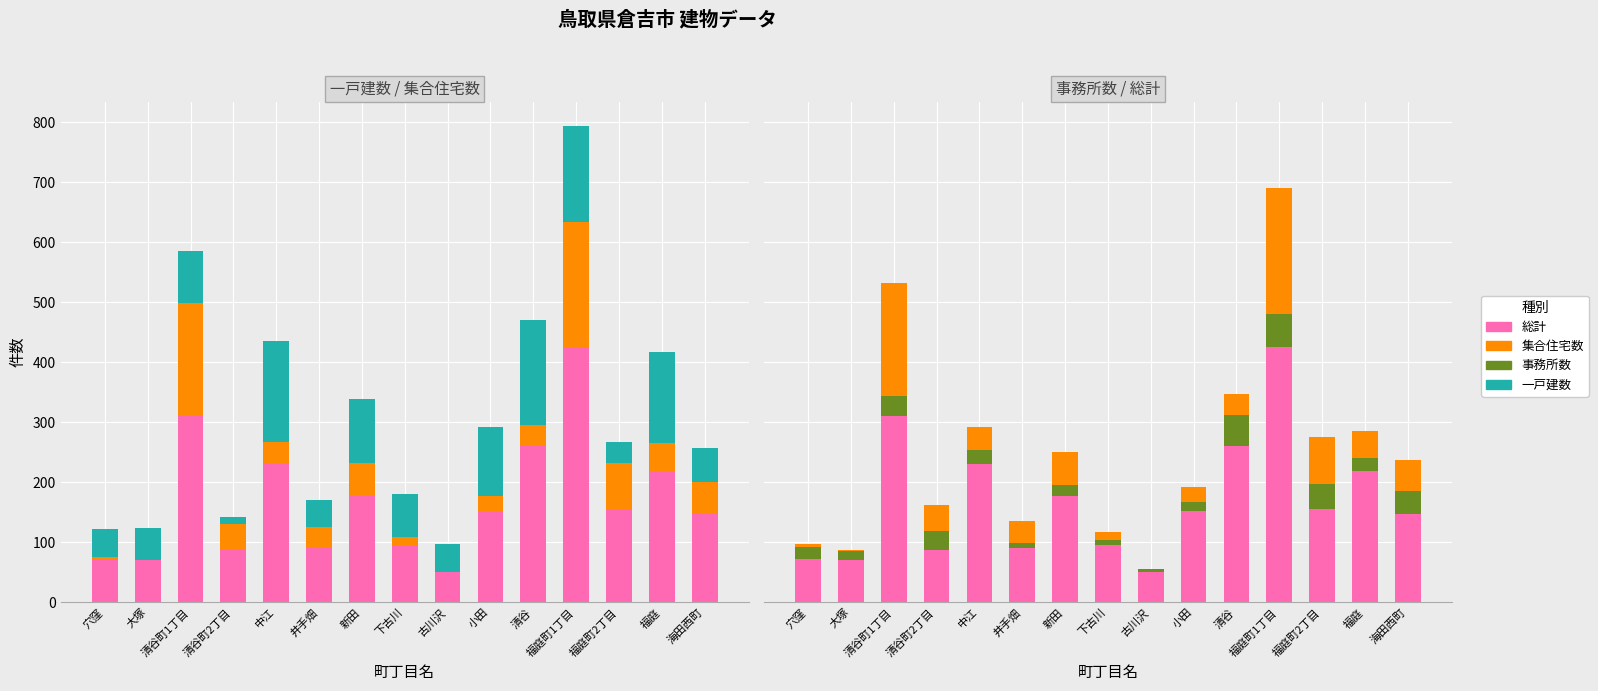

What is the difference between the 総計 values at 新田 and 中江?

52